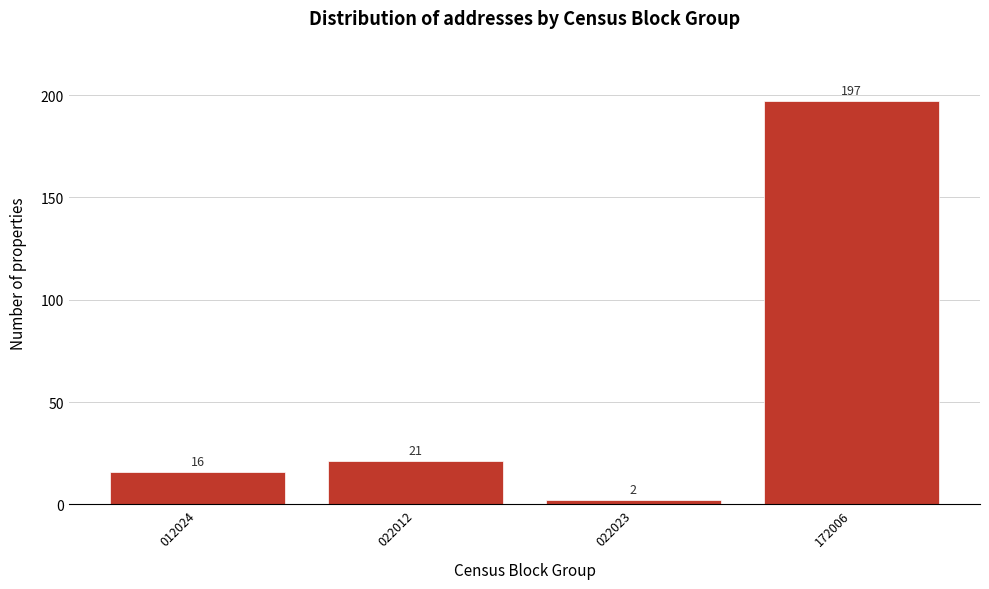

Reading left to right, what are all the values shown in this chart?

012024=16	022012=21	022023=2	172006=197